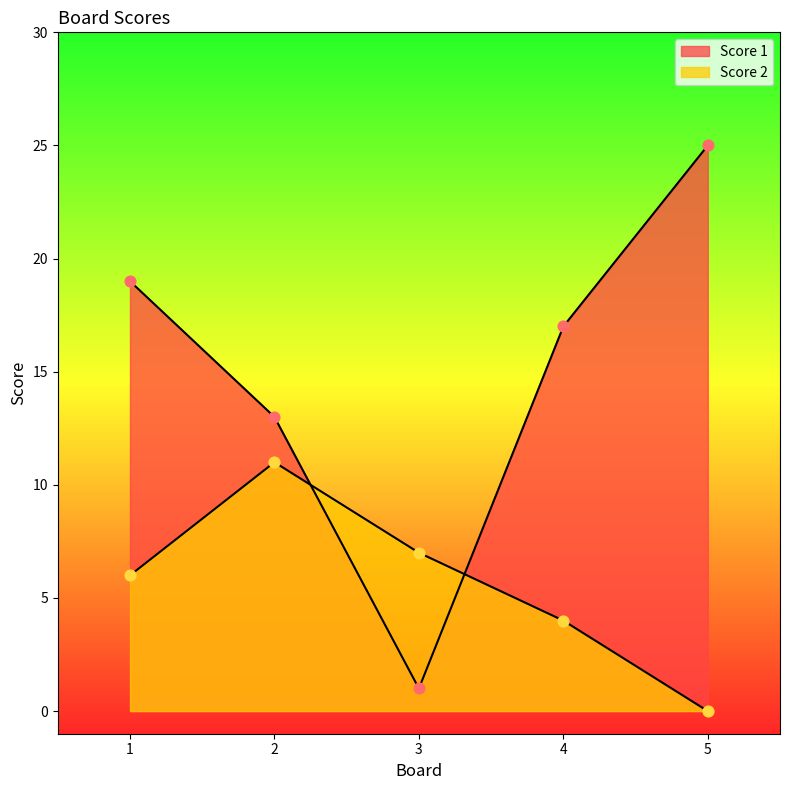

Which series contains the lowest Y value?

Score 2